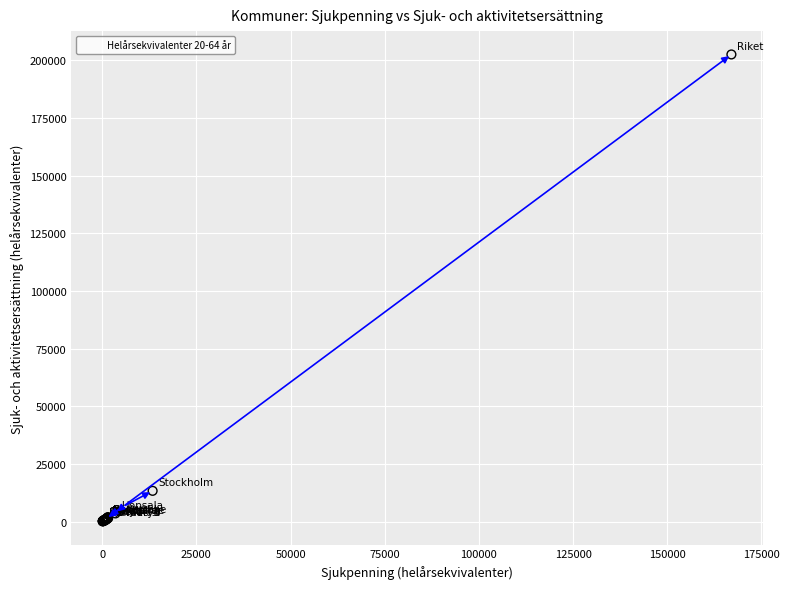

What Y value in the scatter plot is closest to 101300?

13308.6